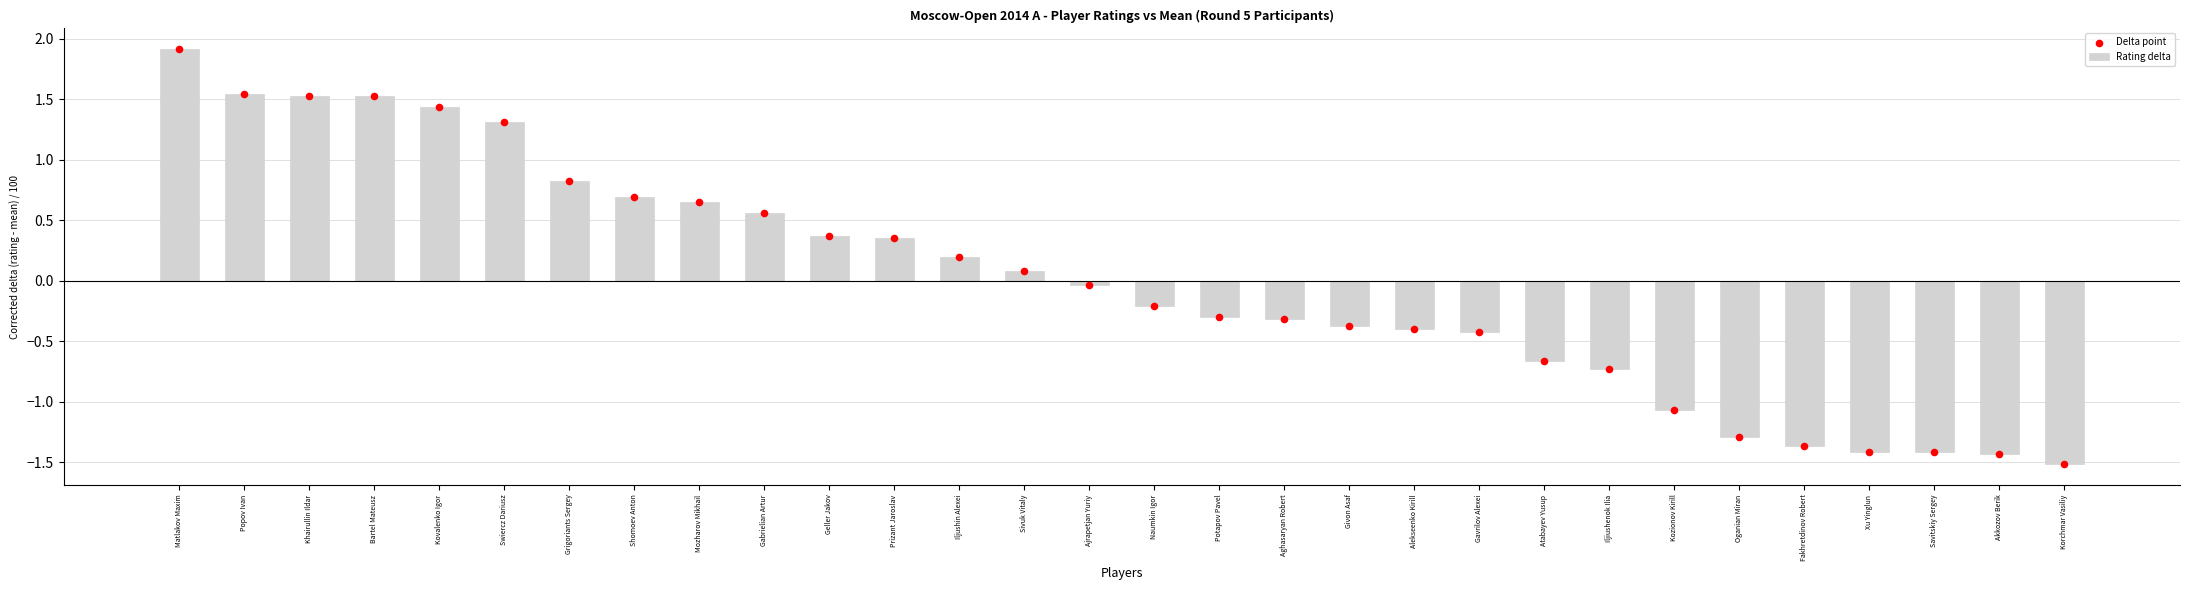

At which category is the sum across all series the highest?

Matlakov Maxim